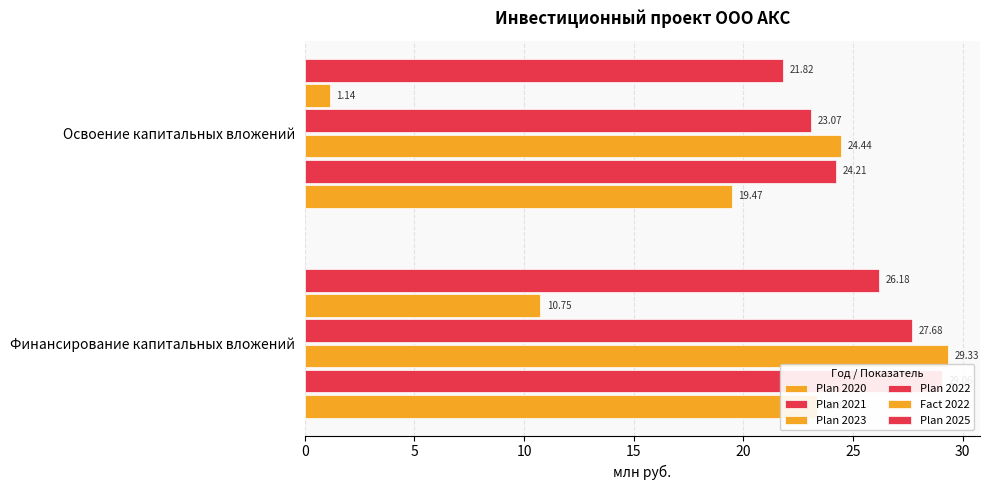

Which series has the largest total across all categories?

Plan 2023